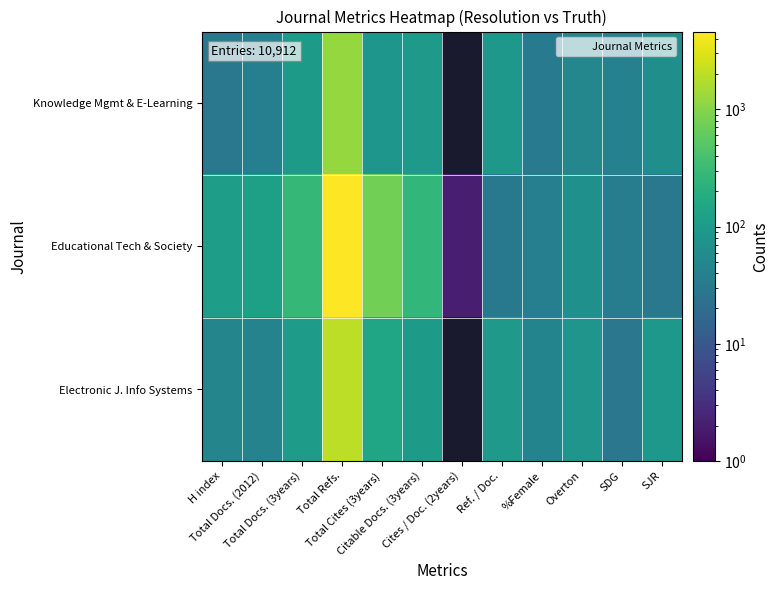

Reading left to right, what are all the values shown in this chart?

Knowledge Mgmt & E-Learning: H index=29	Total Docs. (2012)=38	Total Docs. (3years)=98	Total Refs.=1197	Total Cites (3years)=83	Citable Docs. (3years)=97	Cites / Doc. (2years)=0	Ref. / Doc.=91	%Female=31	Overton=50	SDG=41	SJR=67
Educational Tech & Society: H index=111	Total Docs. (2012)=119	Total Docs. (3years)=272	Total Refs.=4605	Total Cites (3years)=771	Citable Docs. (3years)=264	Cites / Doc. (2years)=2	Ref. / Doc.=30	%Female=38	Overton=70	SDG=35	SJR=29
Electronic J. Info Systems: H index=47	Total Docs. (2012)=43	Total Docs. (3years)=101	Total Refs.=1970	Total Cites (3years)=144	Citable Docs. (3years)=99	Cites / Doc. (2years)=0	Ref. / Doc.=97	%Female=45	Overton=81	SDG=28	SJR=89